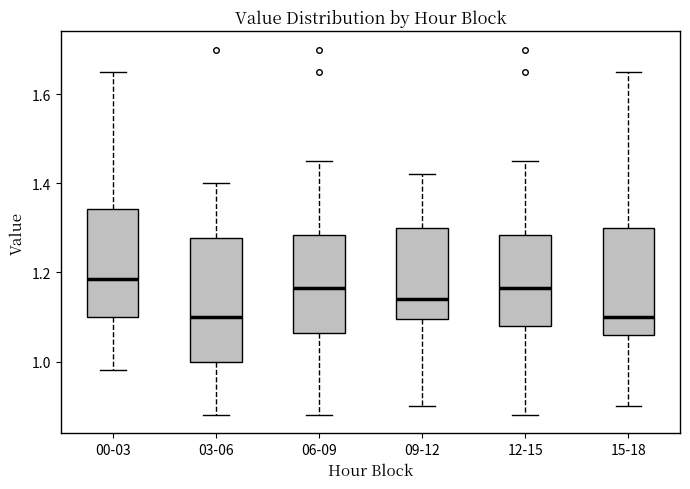

Reading left to right, read every box against the y-axis: the position of its median line, the range the box covers, and the ends of its whiskers. The values are not printed on the chart, so give them approximately, as read against the axis.

00-03: median 1.18, box 1.10 to 1.34, whiskers 0.98 to 1.66
03-06: median 1.10, box 1.00 to 1.28, whiskers 0.88 to 1.40
06-09: median 1.16, box 1.06 to 1.28, whiskers 0.88 to 1.46
09-12: median 1.14, box 1.10 to 1.30, whiskers 0.90 to 1.42
12-15: median 1.16, box 1.08 to 1.28, whiskers 0.88 to 1.46
15-18: median 1.10, box 1.06 to 1.30, whiskers 0.90 to 1.66